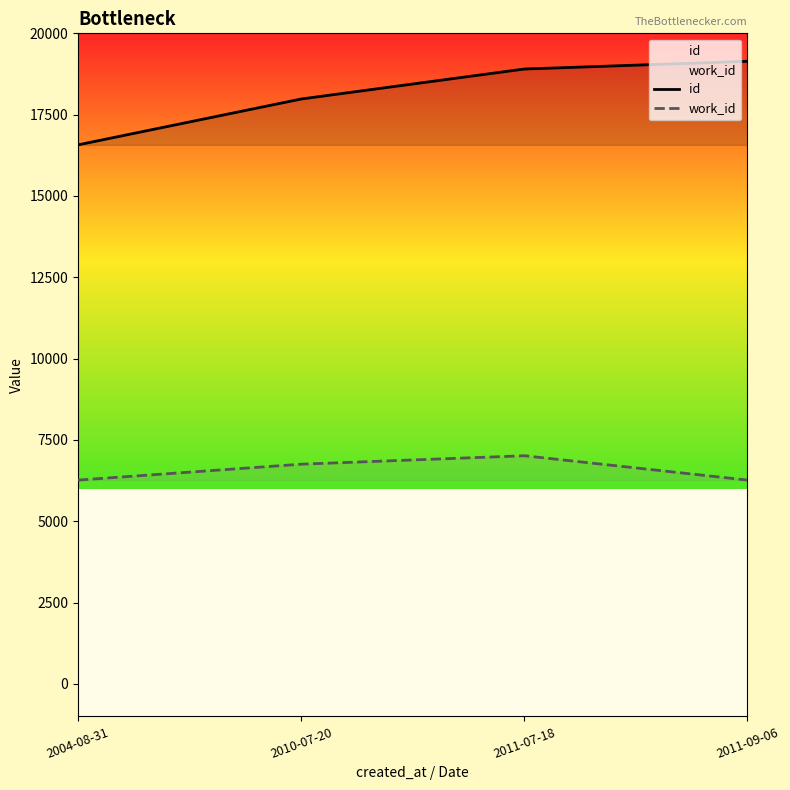

Reading left to right, what are all the values shown in this chart?

id: 2004-08-31=16571	2010-07-20=17981	2011-07-18=18903	2011-09-06=19140
work_id: 2004-08-31=6264	2010-07-20=6753	2011-07-18=7013	2011-09-06=6264